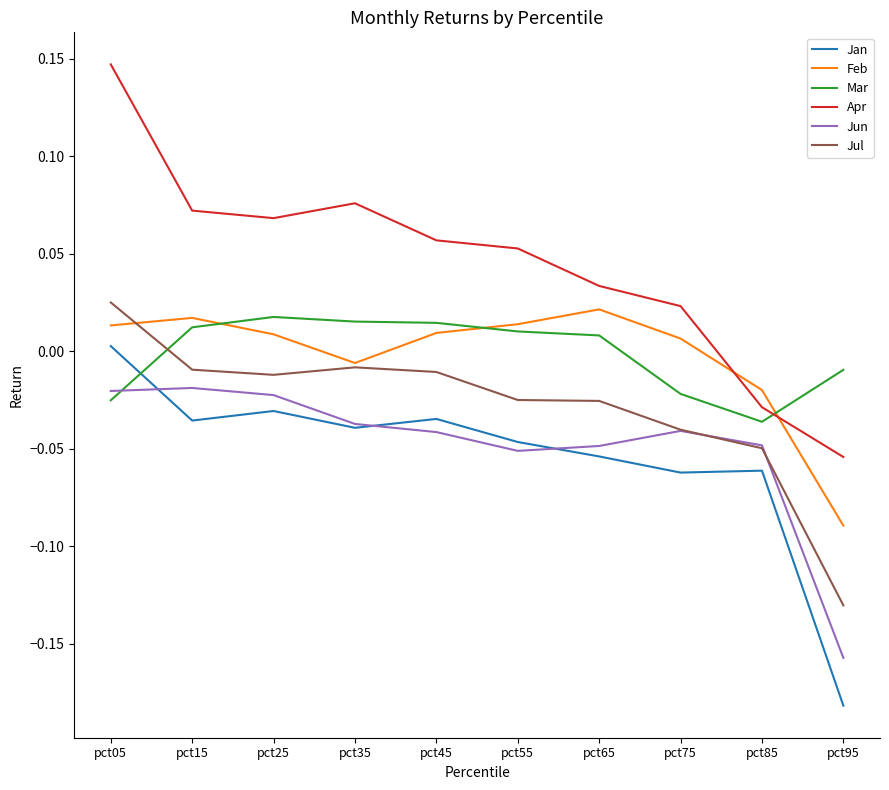

Which category has the lowest value across all series?

pct95